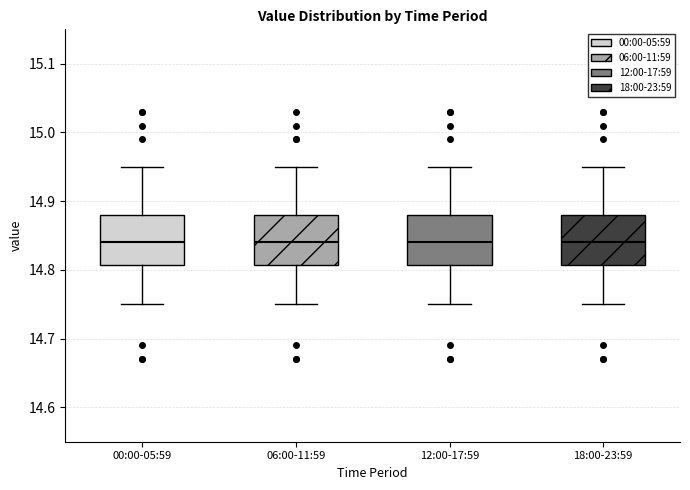

Where is the lower edge of the box for 00:00-05:59 on the y-axis? The values are not printed on the chart, so give them approximately, as read against the axis.

14.81